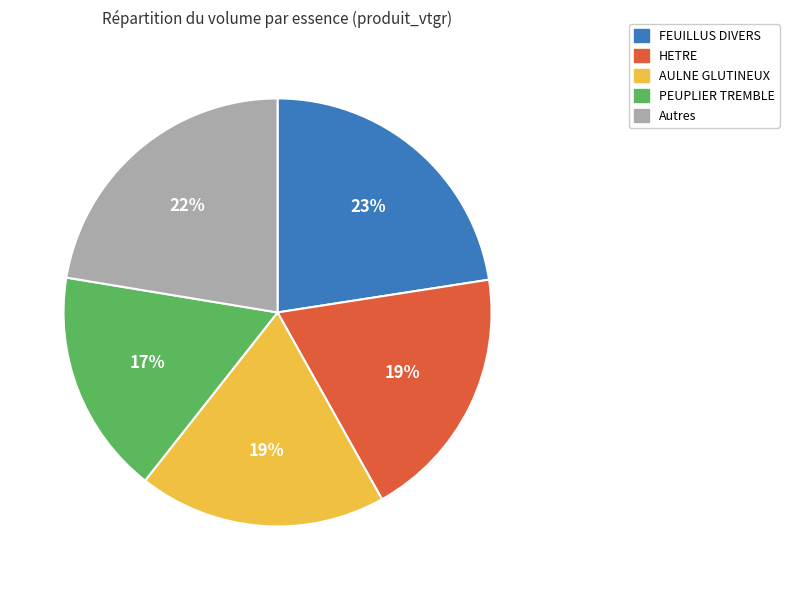

To the nearest percent, what is the difference between the largest and smallest slice percentages?

6%